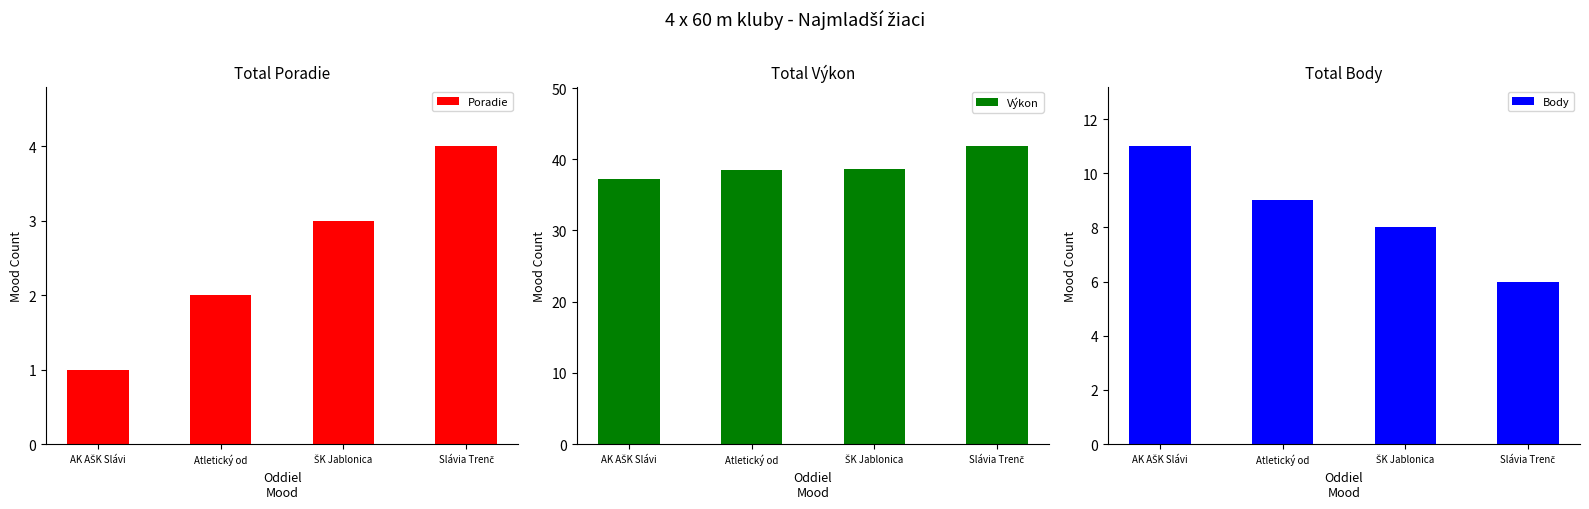

What are all the series names shown in the legend?

Poradie, Výkon, Body